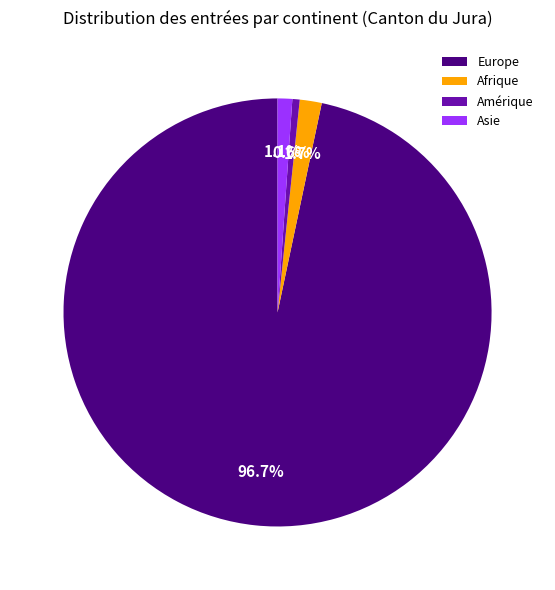

Combined, do Asie and Amérique account for over 50%?

No